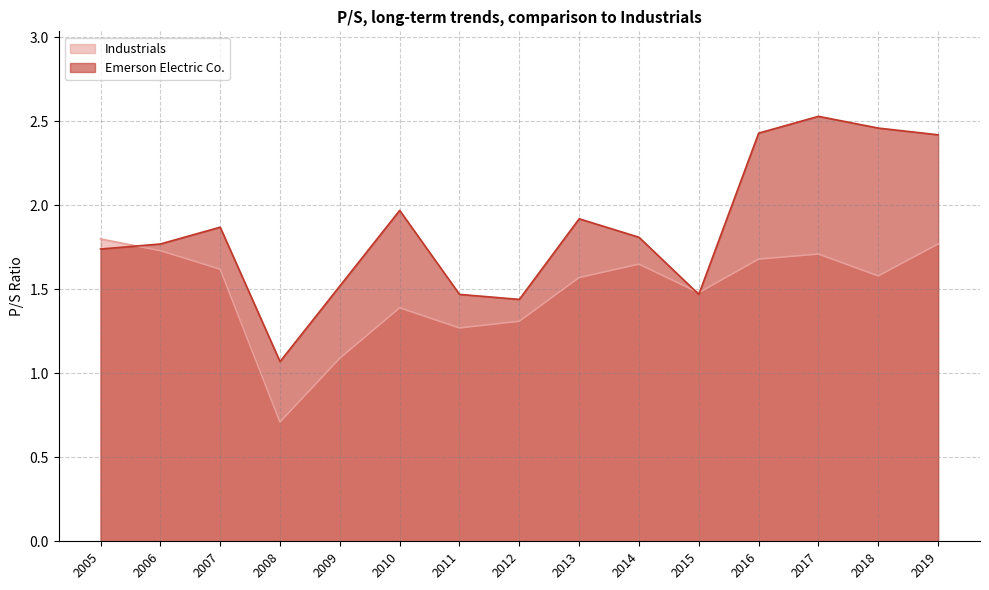

Rank the series at 2011 from highest to lowest value.

Emerson Electric Co., Industrials